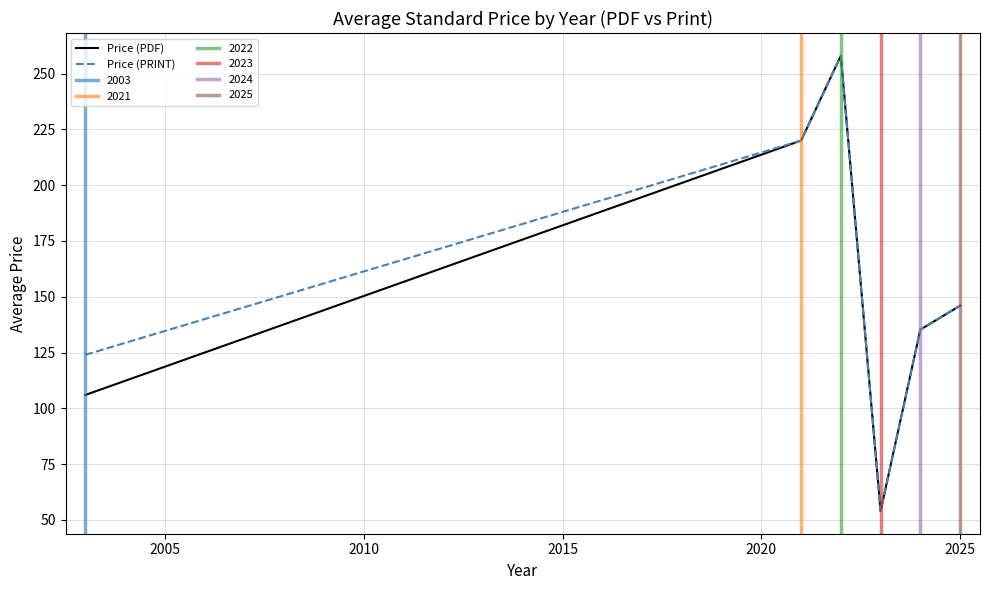

What is the lowest value of the Price (PDF) series?

54.0